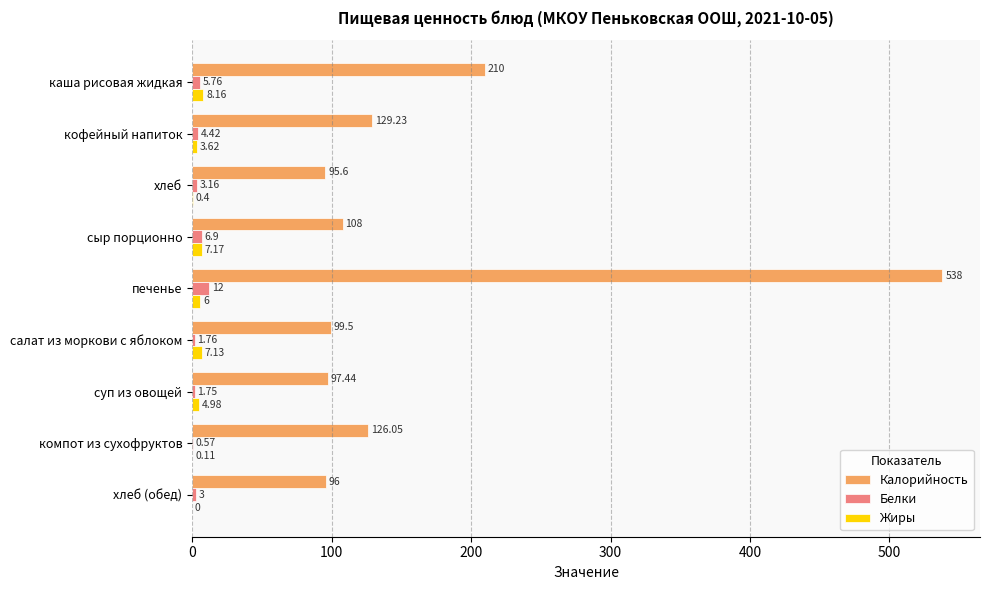

What is the average value of the Белки series?

4.4